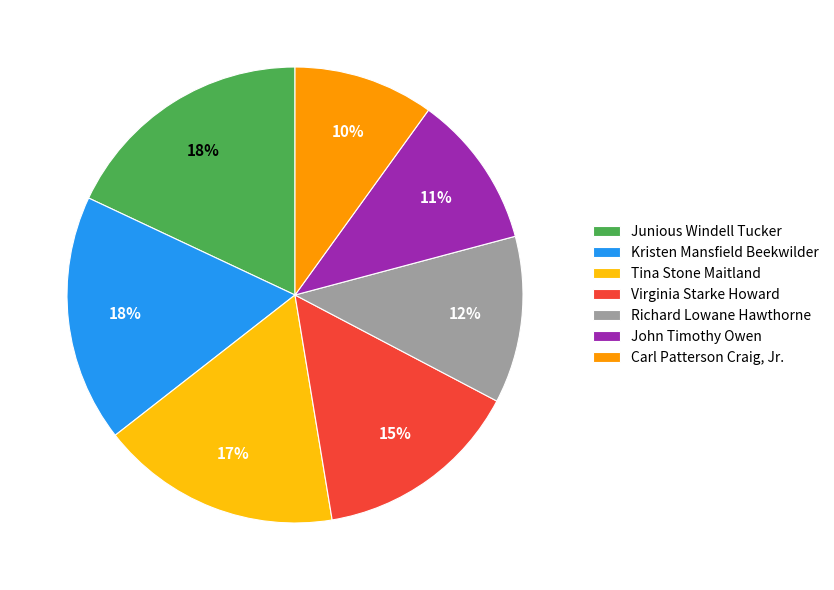

True or false: John Timothy Owen accounts for 11% of the total.

True